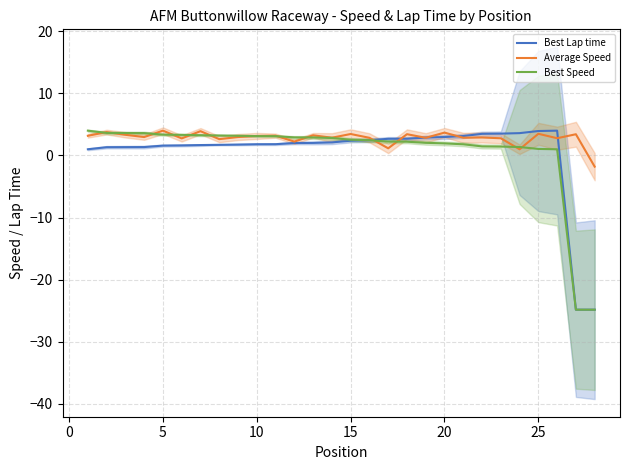

At how many categories does at least one series exceed 0?

27